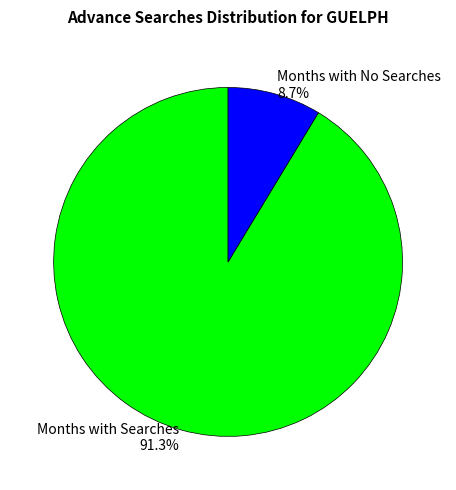

Is Months with Searches 91.3% the majority of the pie?

Yes